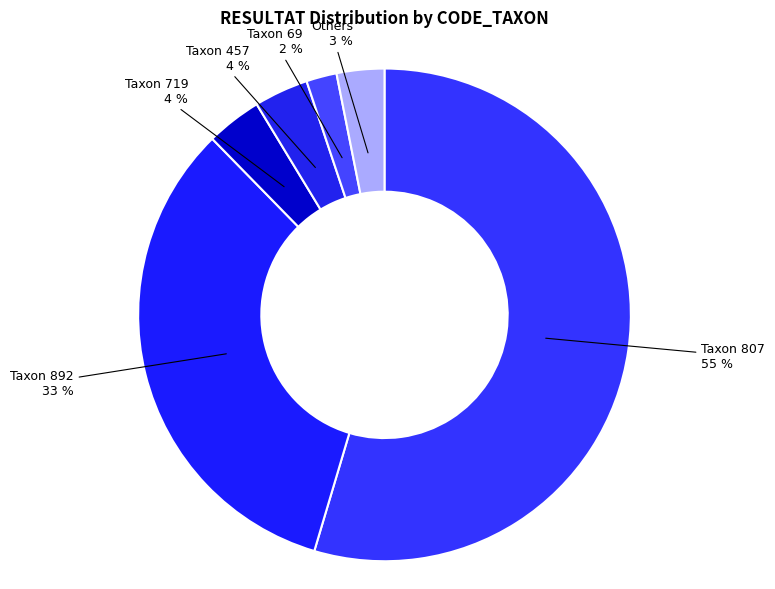

How many slices are in this pie chart?

6